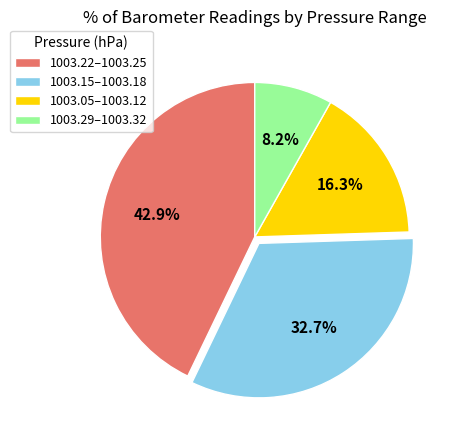

What is the smallest slice in the pie chart?

1003.29–1003.32